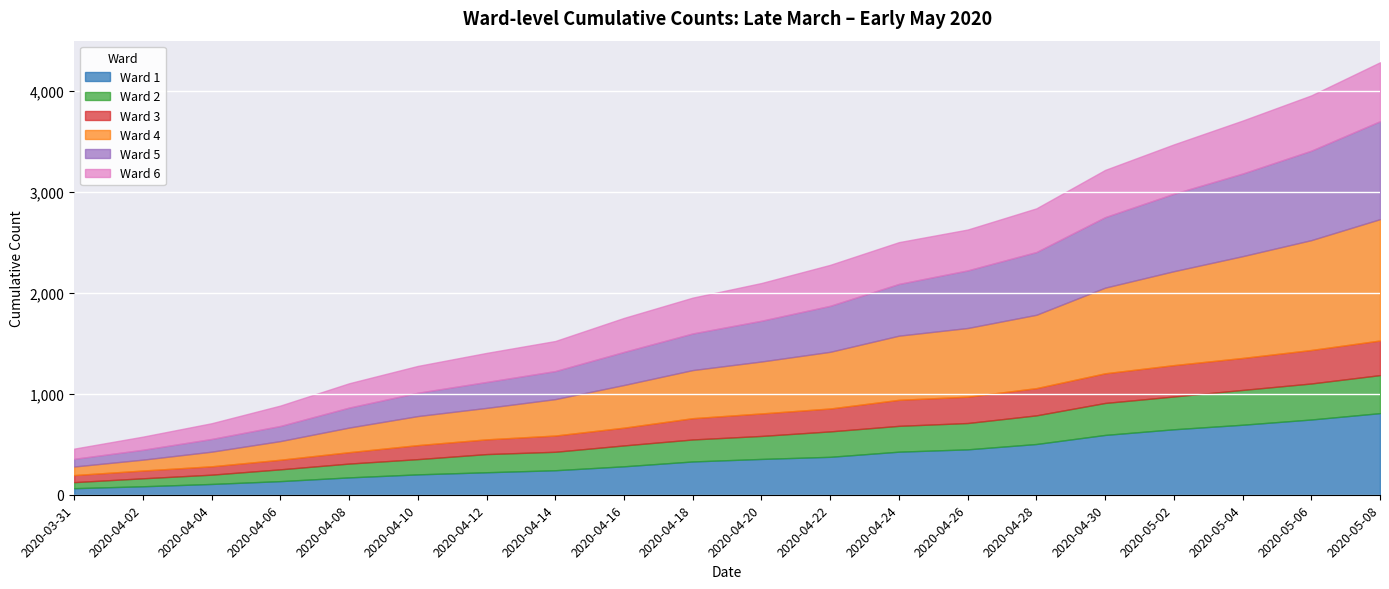

Which label corresponds to the largest value in the chart?

2020-05-08